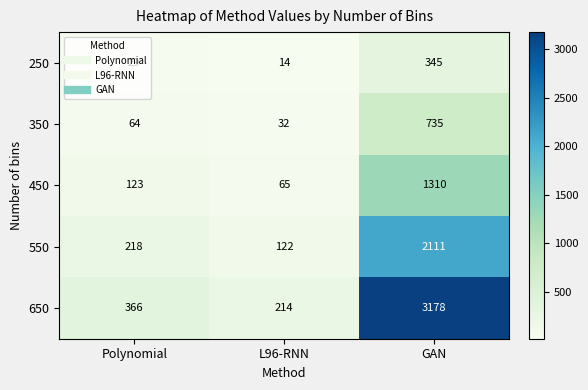

What is the difference between the 550 values at Polynomial and L96-RNN?

96